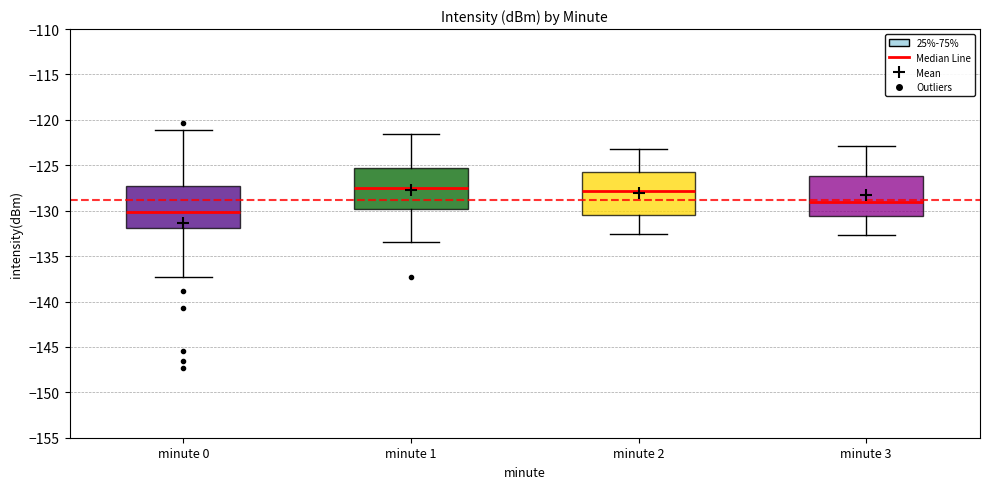

Reading left to right, transcribe this box plot: for each box, give where its median line is, the range the box spans, and where its two whiskers end, as read against the y-axis. The values are not printed on the chart, so give them approximately, as read against the axis.

minute 0: median -130.0, box -132.0 to -127.5, whiskers -137.5 to -121.0
minute 1: median -127.5, box -130.0 to -125.5, whiskers -133.5 to -121.5
minute 2: median -128.0, box -130.5 to -125.5, whiskers -132.5 to -123.0
minute 3: median -129.0, box -130.5 to -126.0, whiskers -132.5 to -123.0